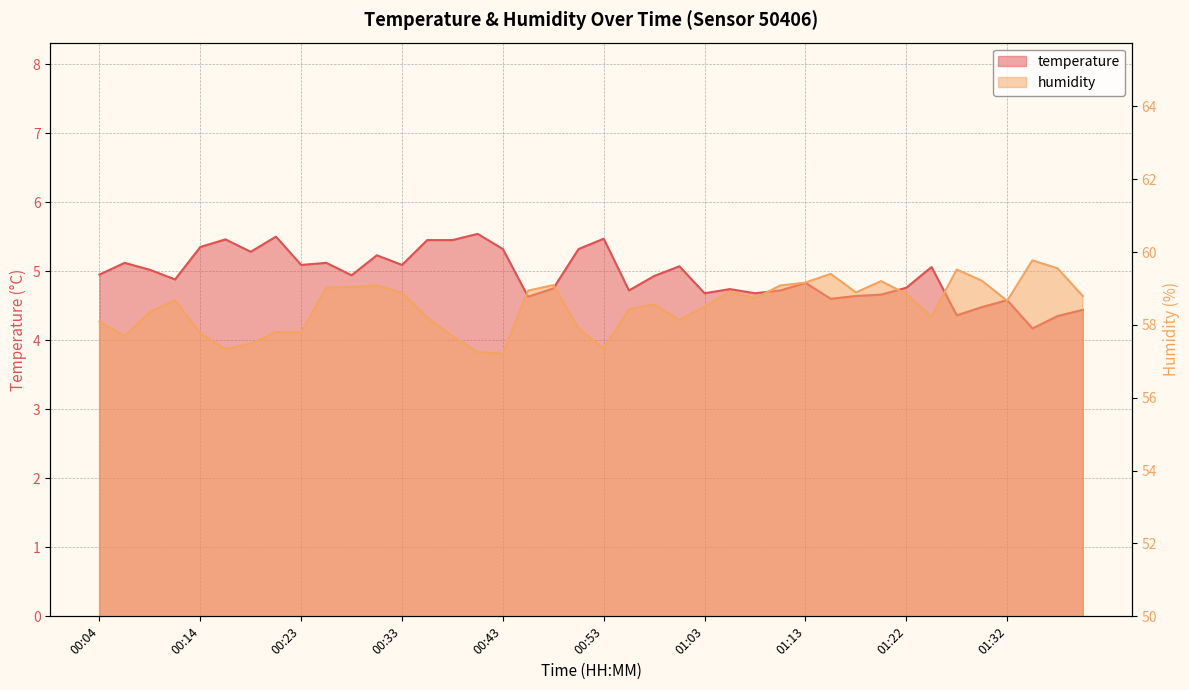

What is the difference between the maximum and minimum values in the temperature series?

1.4